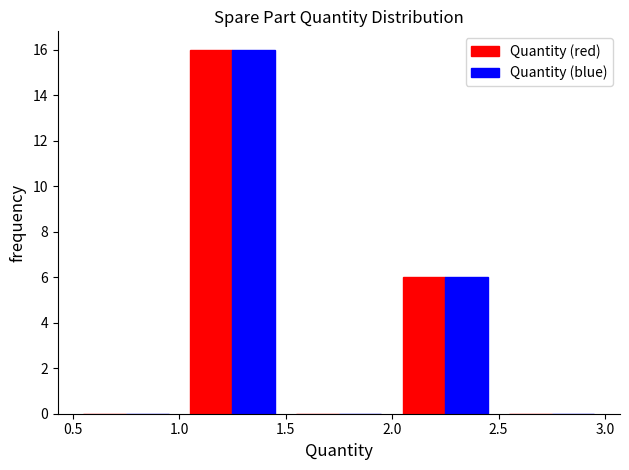

In the Quantity (red) series, which range on the x-axis has the tallest bar?

1.0 to 1.5